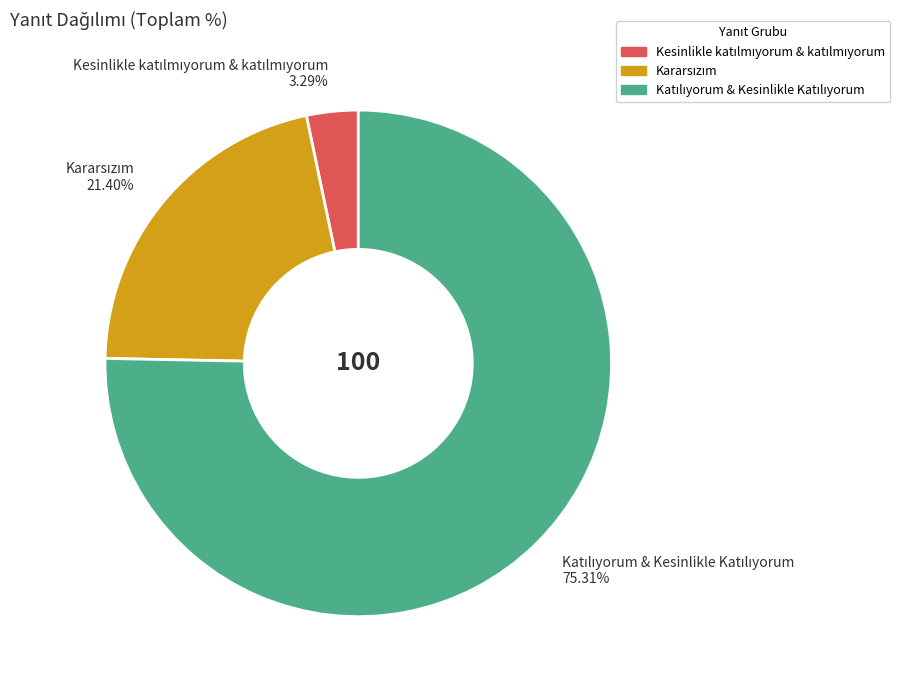

Is there any slice that represents more than half of the pie?

Yes